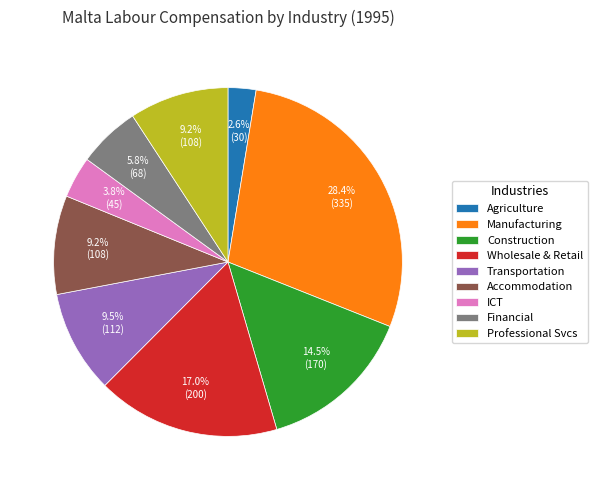

Which has a higher value, Transportation or Wholesale & Retail?

Wholesale & Retail